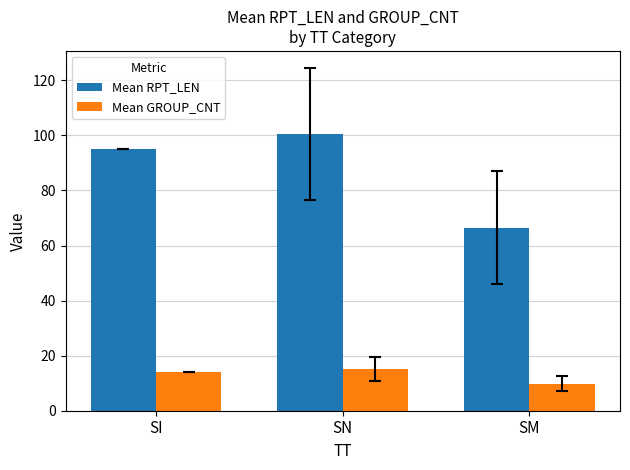

What is the sum of the Mean GROUP_CNT values at SN and SI?

29.2